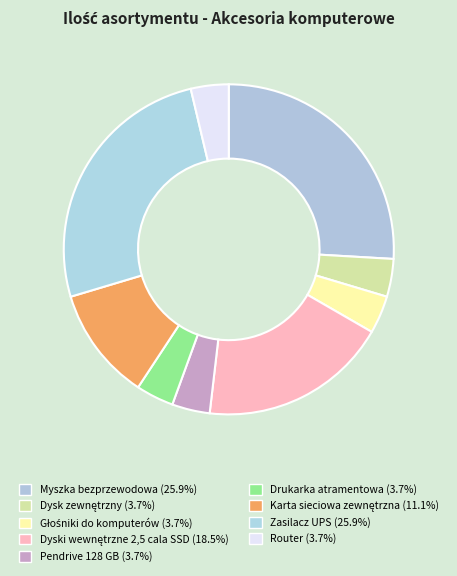

Approximately how many times larger is the value at Dyski wewnętrzne 2,5 cala SSD compared to Karta sieciowa zewnętrzna?

1.7